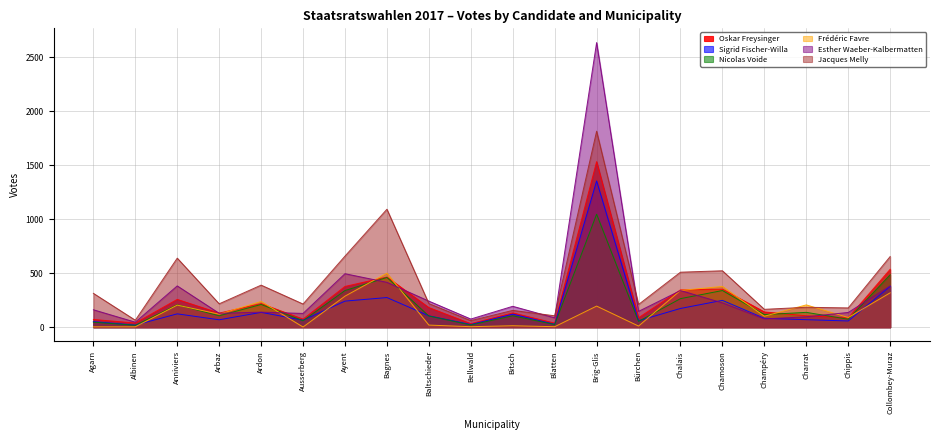

At how many categories does at least one series exceed 1617?

1